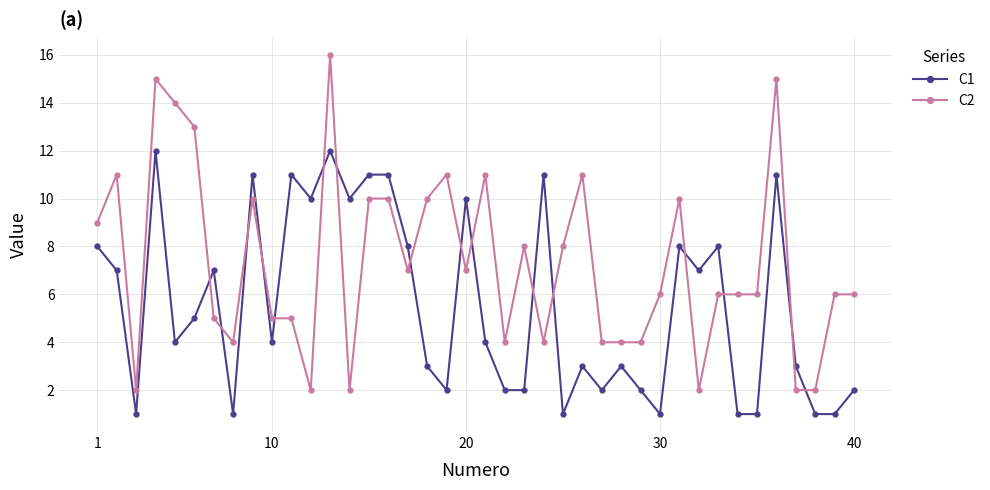

True or false: C2 and C1 intersect in this chart.

True